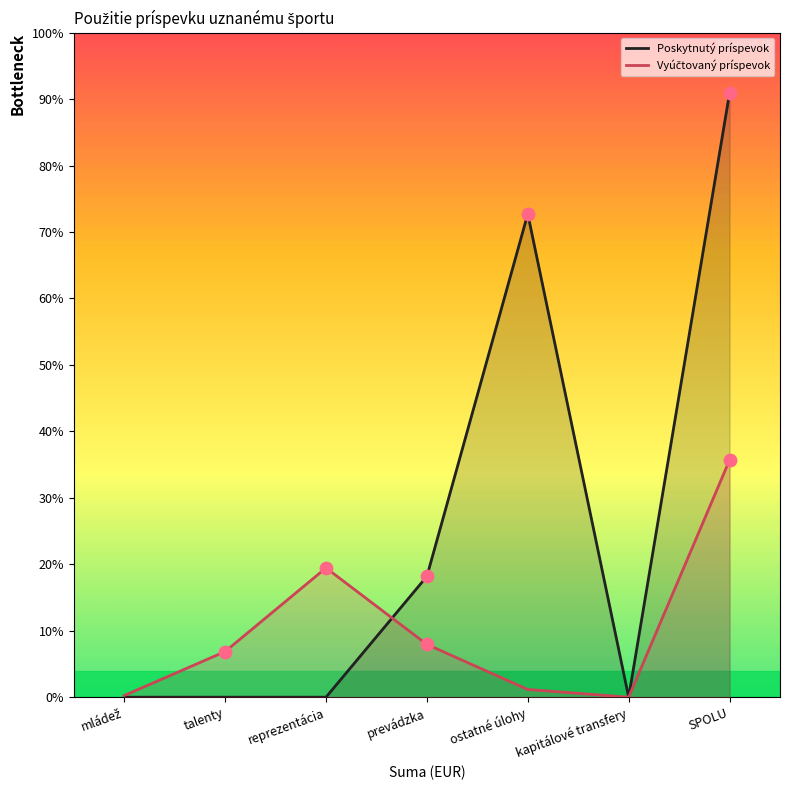

Is the value of Poskytnutý príspevok at prevádzka greater than the value of Vyúčtovaný príspevok at talenty?

Yes